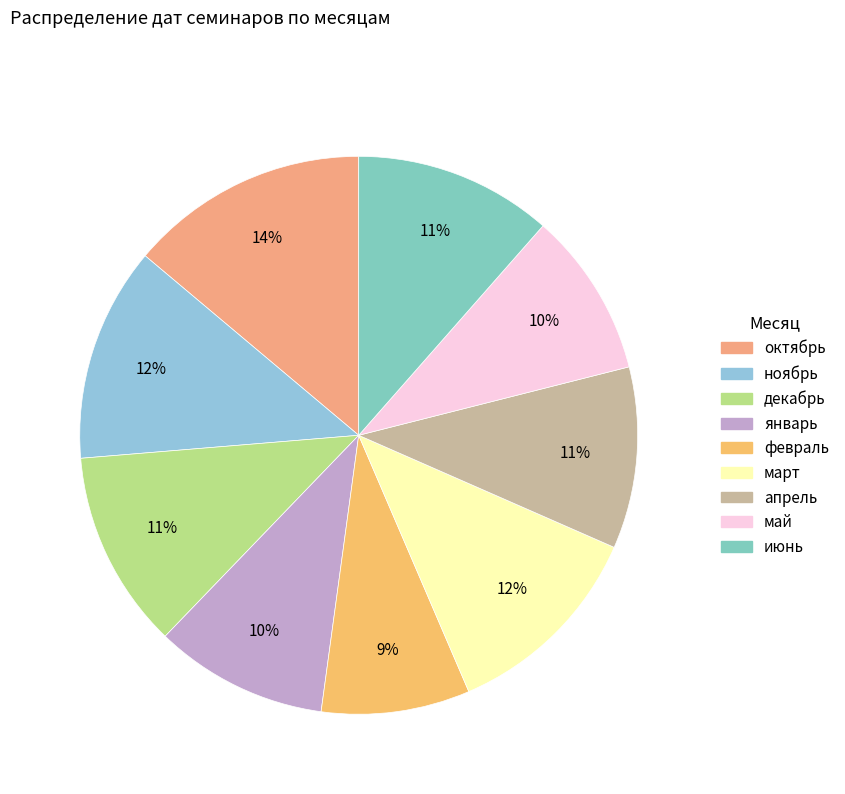

What percentage is the апрель slice, to the nearest percent?

11%